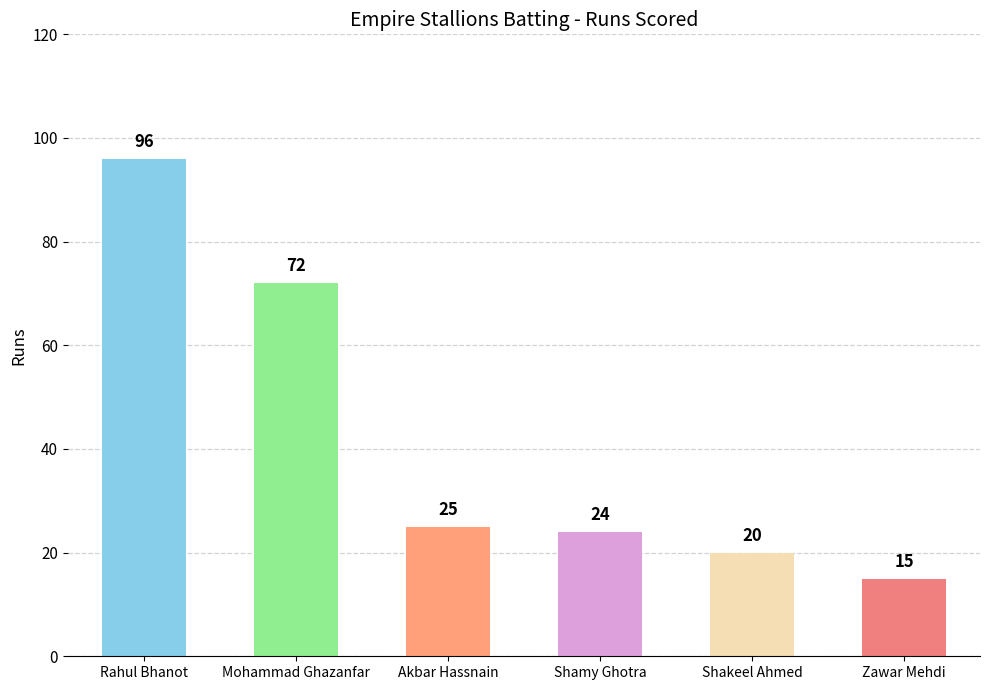

Reading left to right, extract all data points from this chart.

Rahul Bhanot=96	Mohammad Ghazanfar=72	Akbar Hassnain=25	Shamy Ghotra=24	Shakeel Ahmed=20	Zawar Mehdi=15